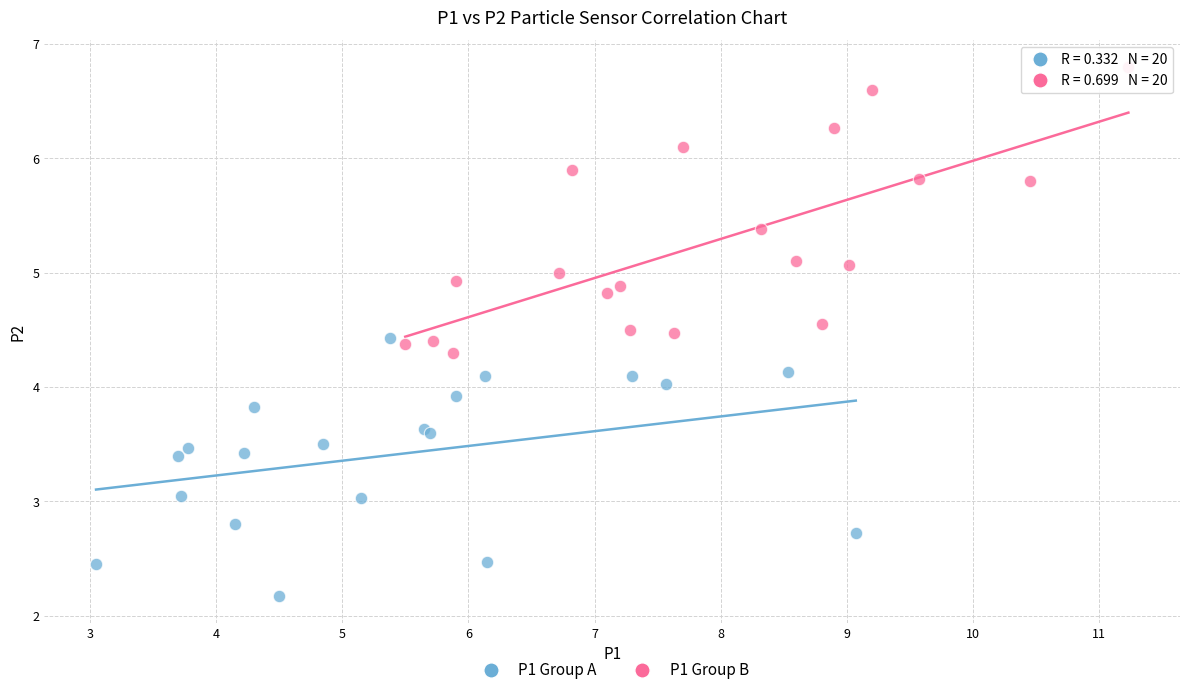

Which series has the largest Y range (max minus min)?

P1 Group B